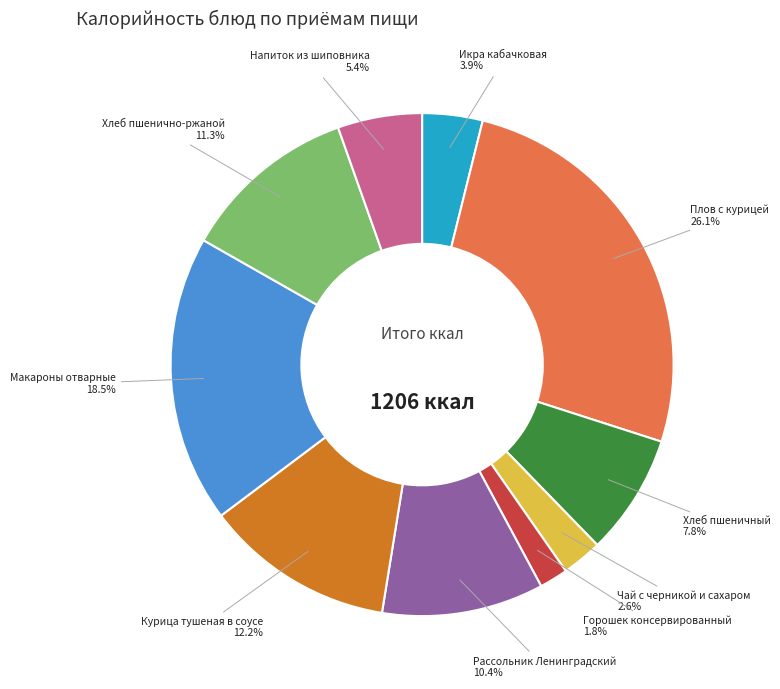

To the nearest percent, what portion does Рассольник Ленинградский represent?

10%